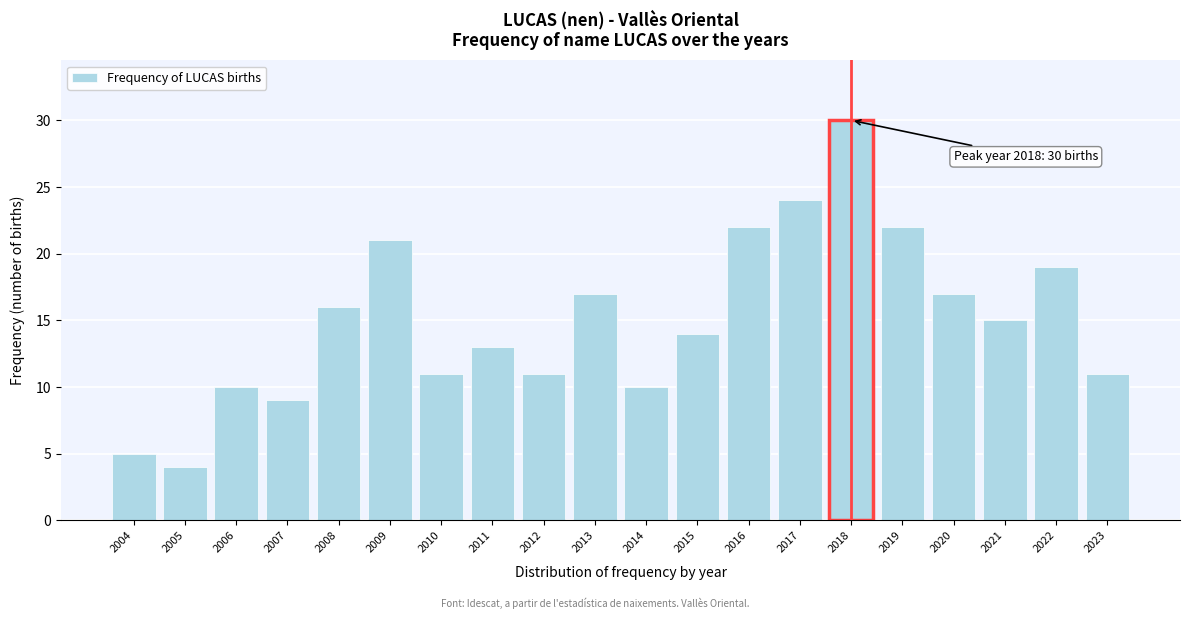

Reading left to right, list all the values displayed in this chart.

2004=5	2005=4	2006=10	2007=9	2008=16	2009=21	2010=11	2011=13	2012=11	2013=17	2014=10	2015=14	2016=22	2017=24	2018=30	2019=22	2020=17	2021=15	2022=19	2023=11